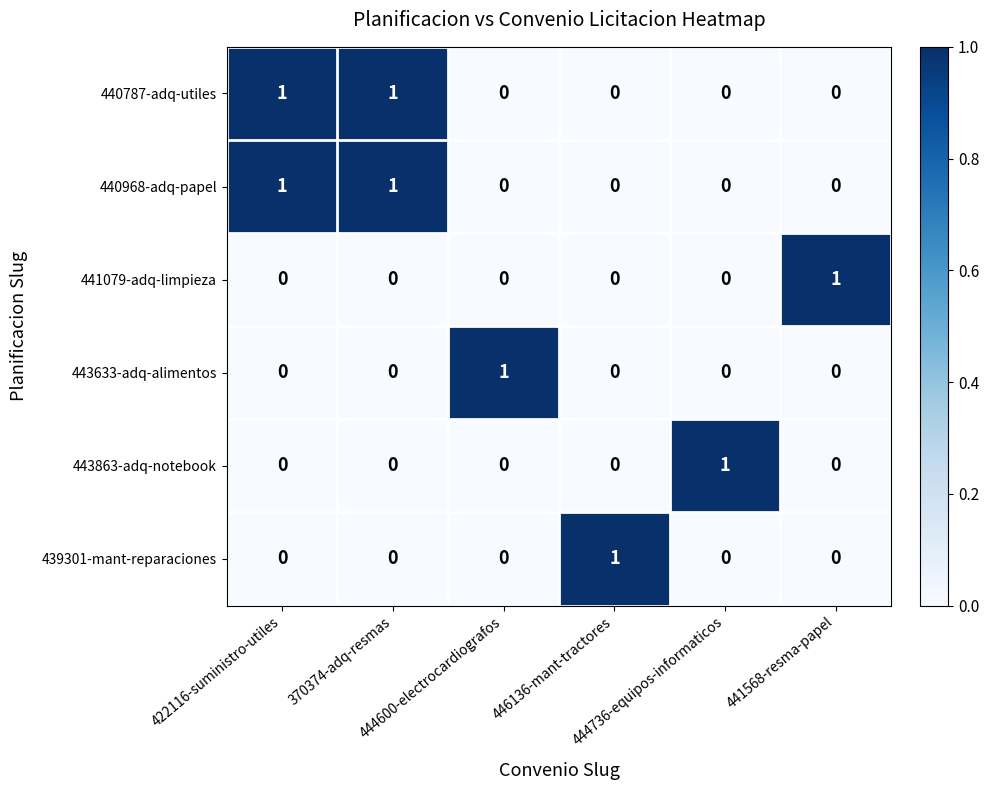

At how many categories does at least one series exceed 0?

6